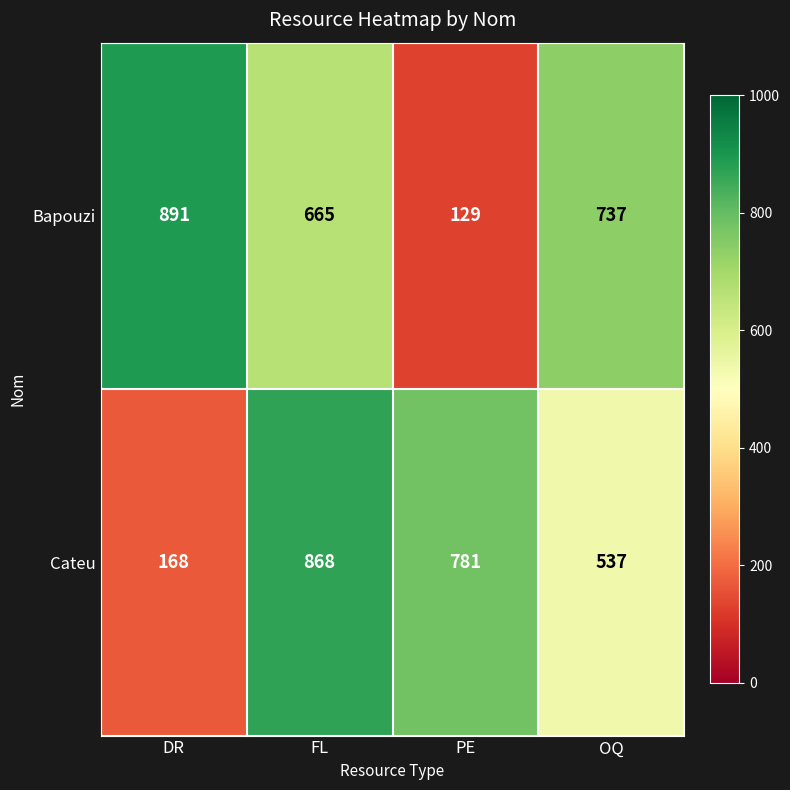

Is it true that Cateu equals 198 at PE?

False